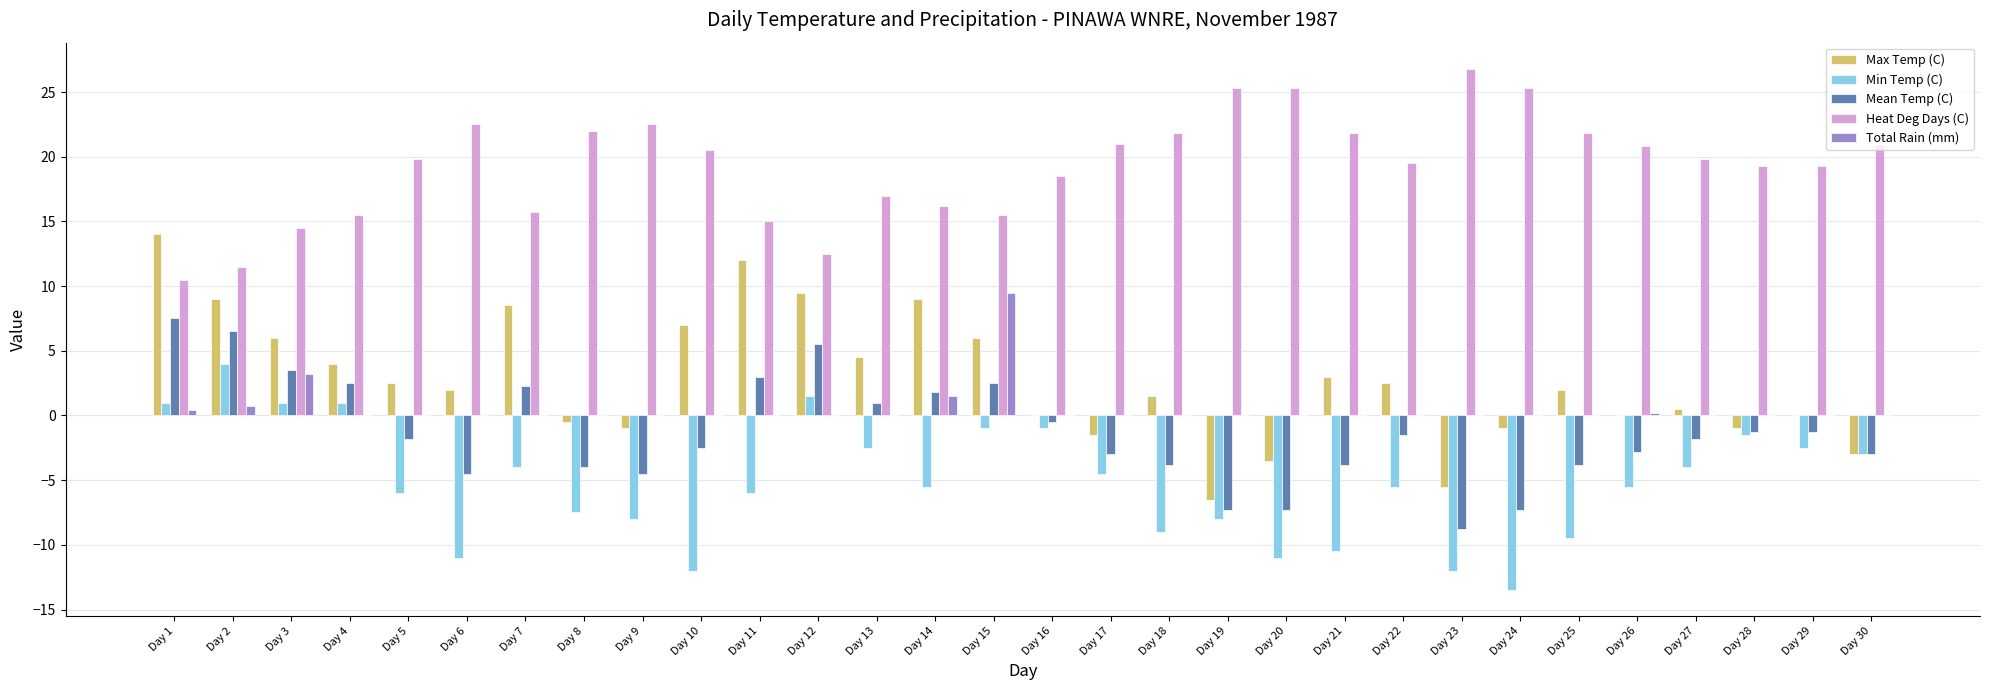

Which series has the largest total across all categories?

Heat Deg Days (C)